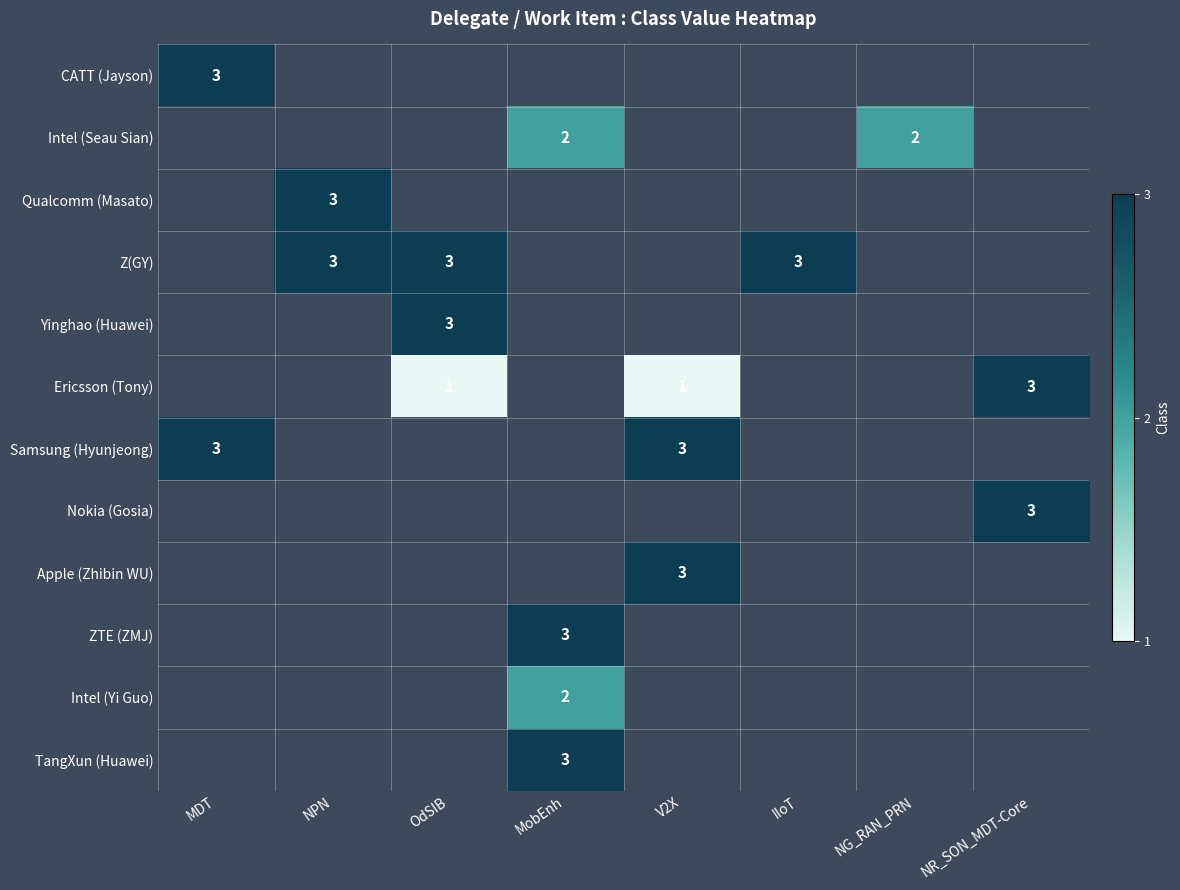

Rank the series by their maximum value, from lowest to highest.

Intel (Seau Sian), Intel (Yi Guo), CATT (Jayson), Qualcomm (Masato), Z(GY), Yinghao (Huawei), Ericsson (Tony), Samsung (Hyunjeong), Nokia (Gosia), Apple (Zhibin WU), ZTE (ZMJ), TangXun (Huawei)